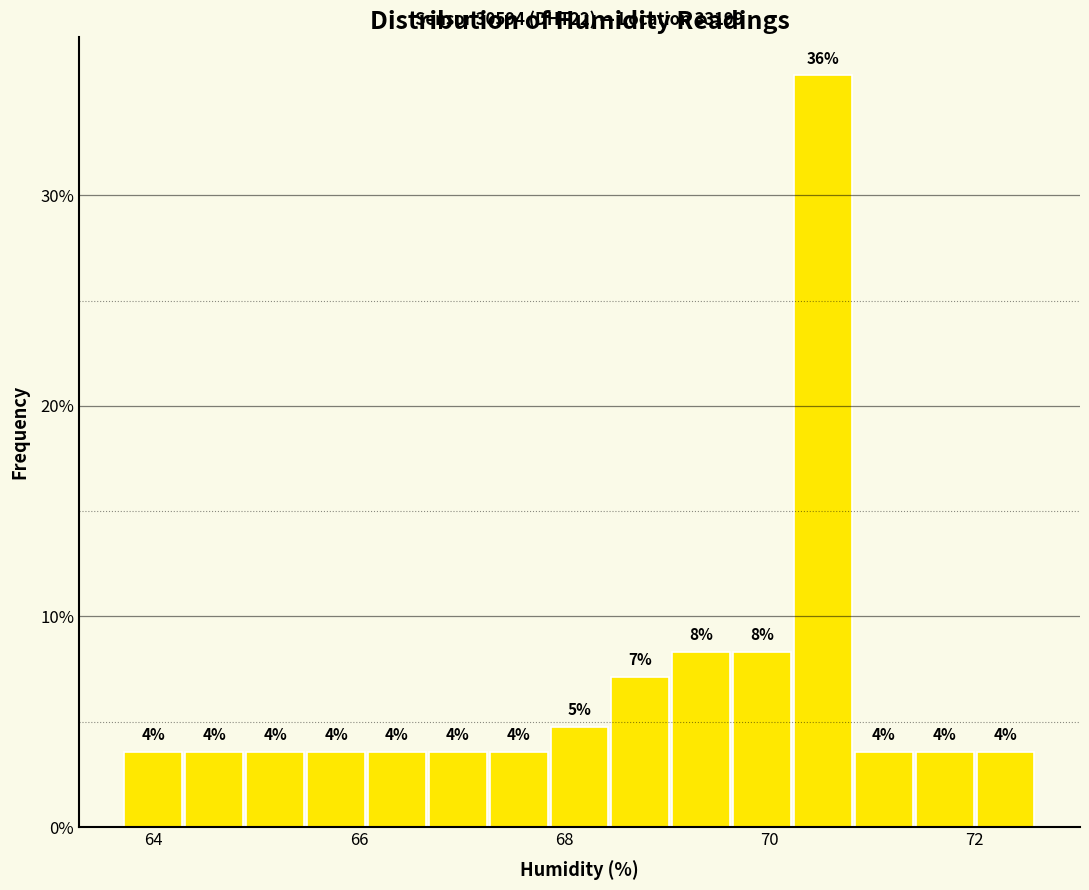

Read against the x-axis, roughly where is the centre of the tallest bar?

70.6